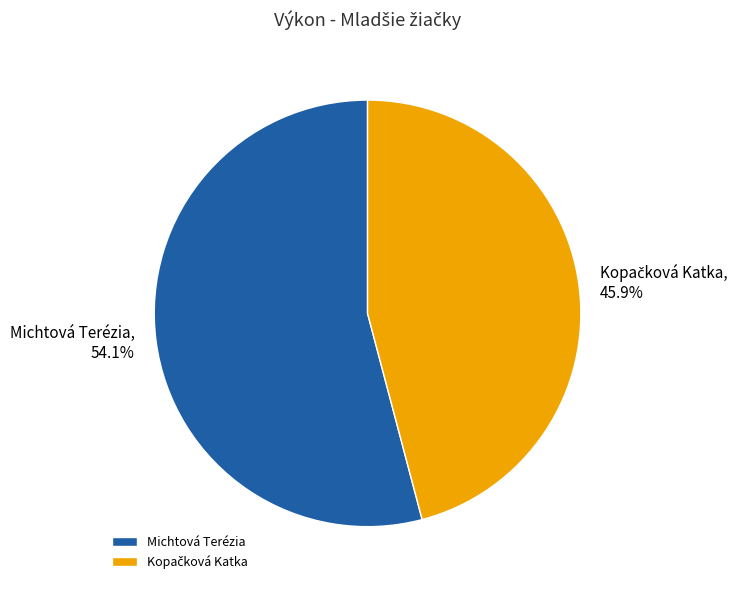

Does Michtová Terézia represent more than half of the total?

Yes